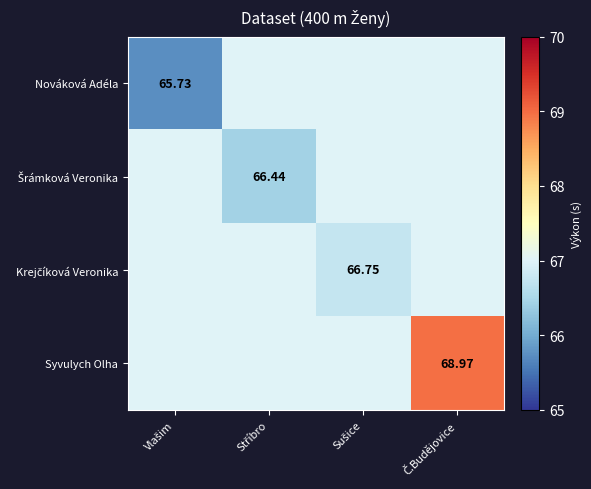

What is the spread (max minus min) of values at Sušice?

0.2